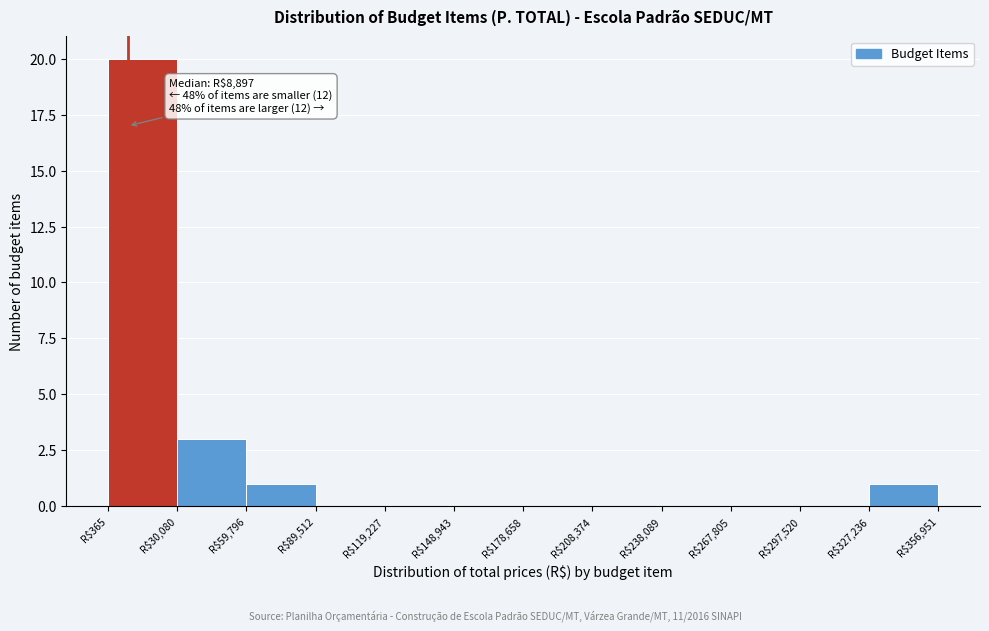

Over which range of the x-axis is the bar tallest?

0 to 30000